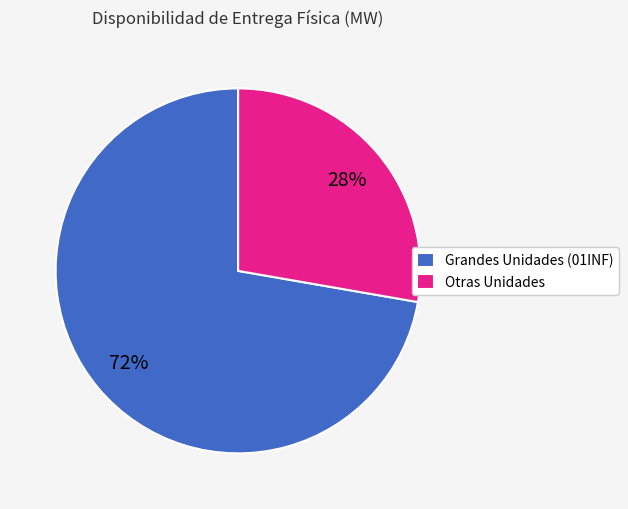

Combined, do Otras Unidades and Grandes Unidades (01INF) account for over 50%?

Yes